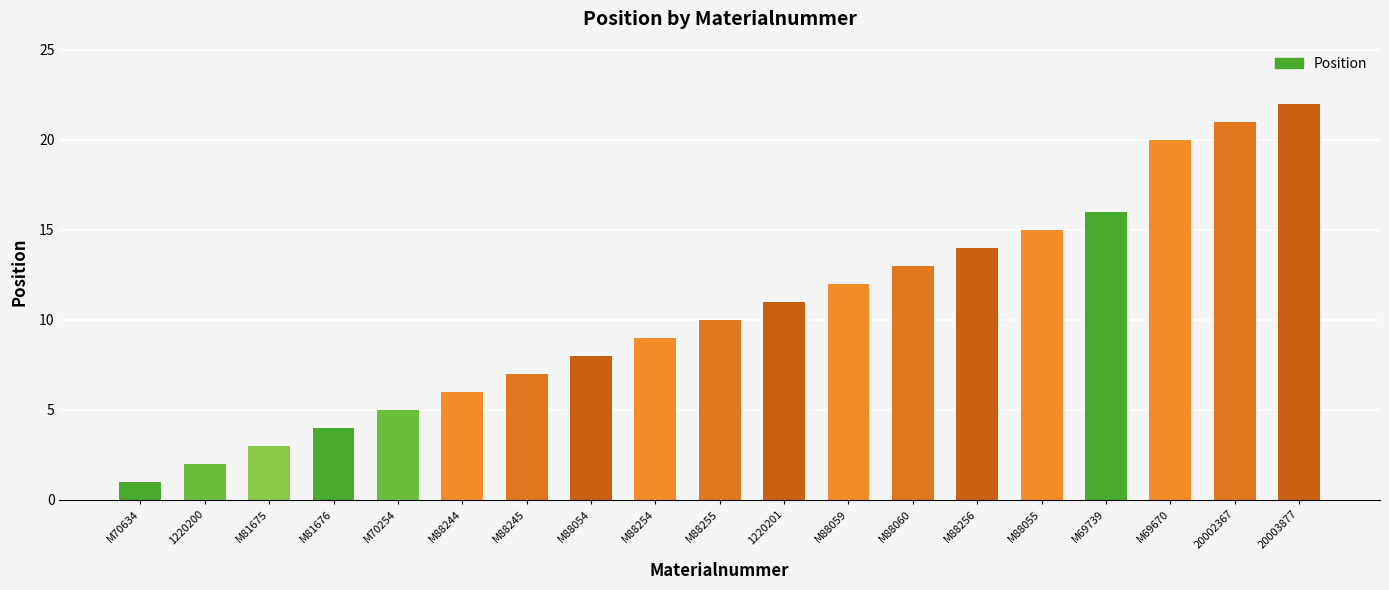

What is the smallest value displayed?

1